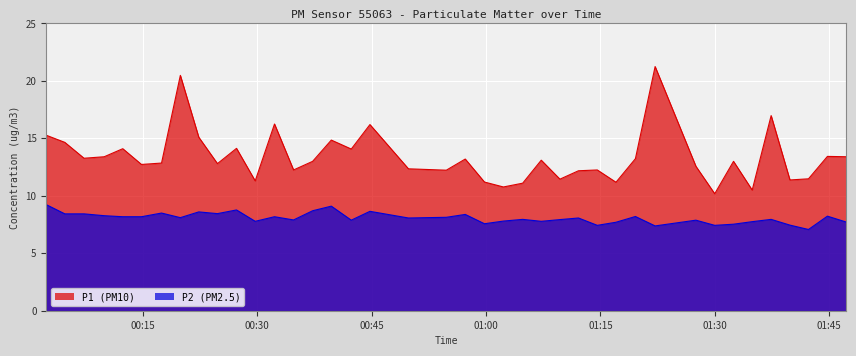

True or false: P2 and P1 cross at least once.

False